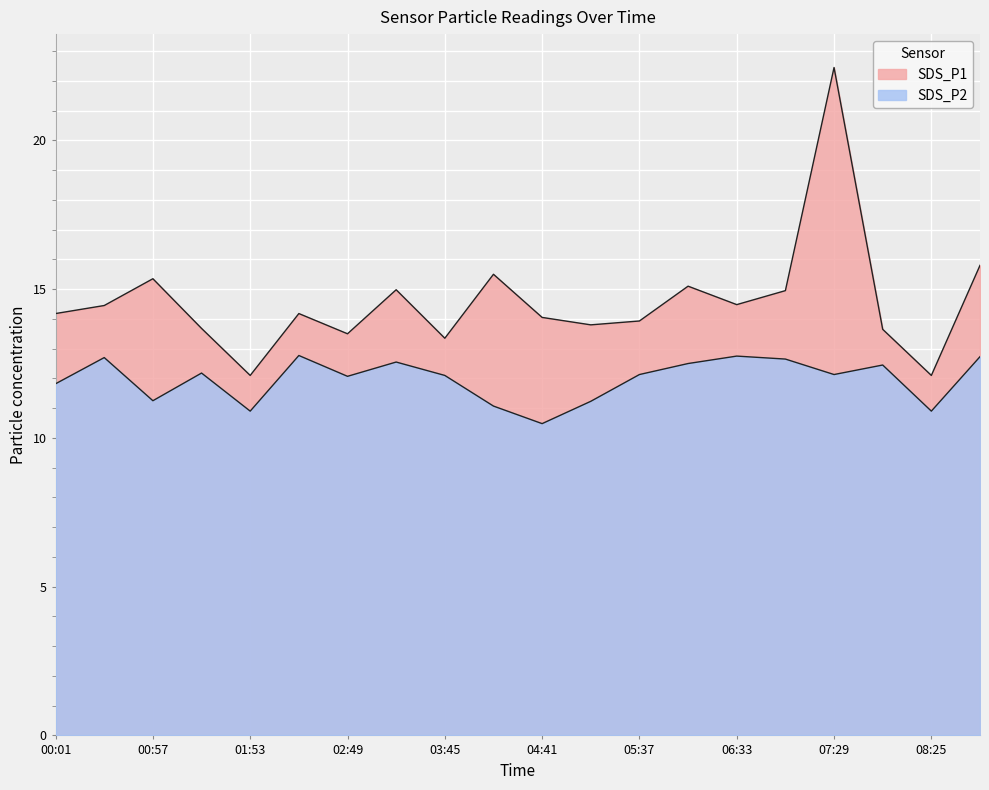

At how many categories does at least one series exceed 15?

5